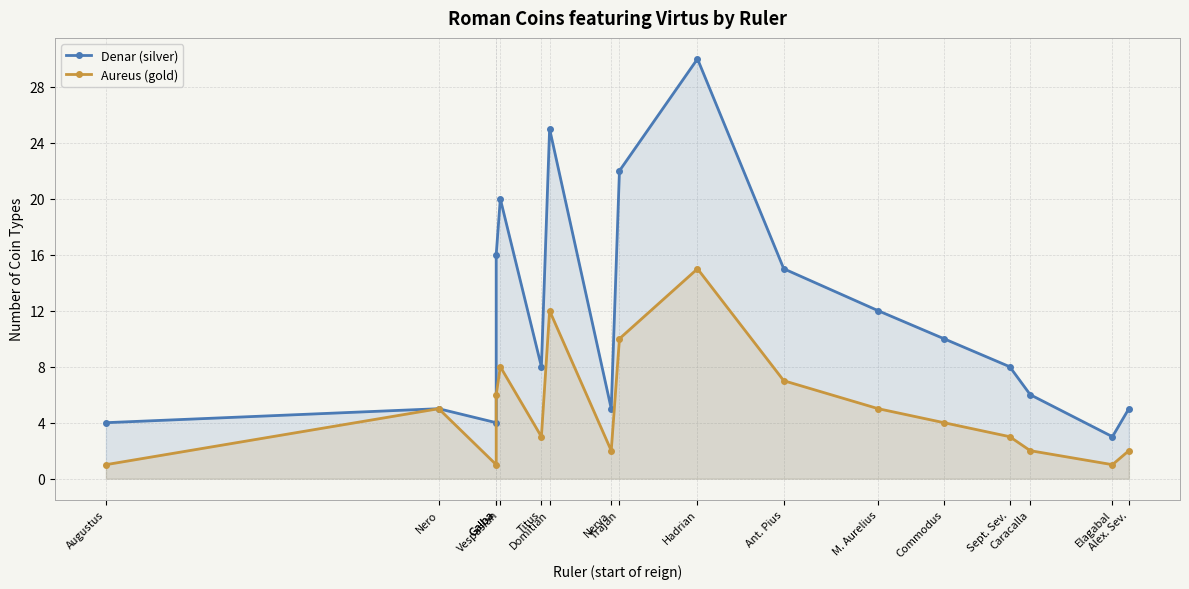

Rank the categories by Denar (silver) value from lowest to highest.

Elagabal, Augustus, Galba, Nero, Nerva, Alex. Sev., Caracalla, Titus, Sept. Sev., Commodus, M. Aurelius, Ant. Pius, Galba, Vespasian, Trajan, Domitian, Hadrian